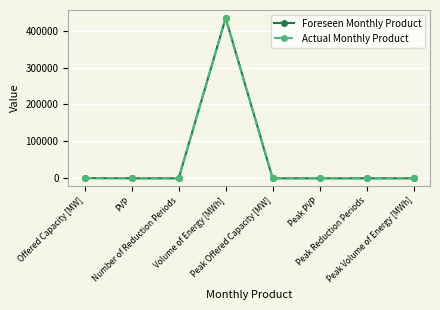

Which category has the highest value across all series?

Volume of Energy [MWh]